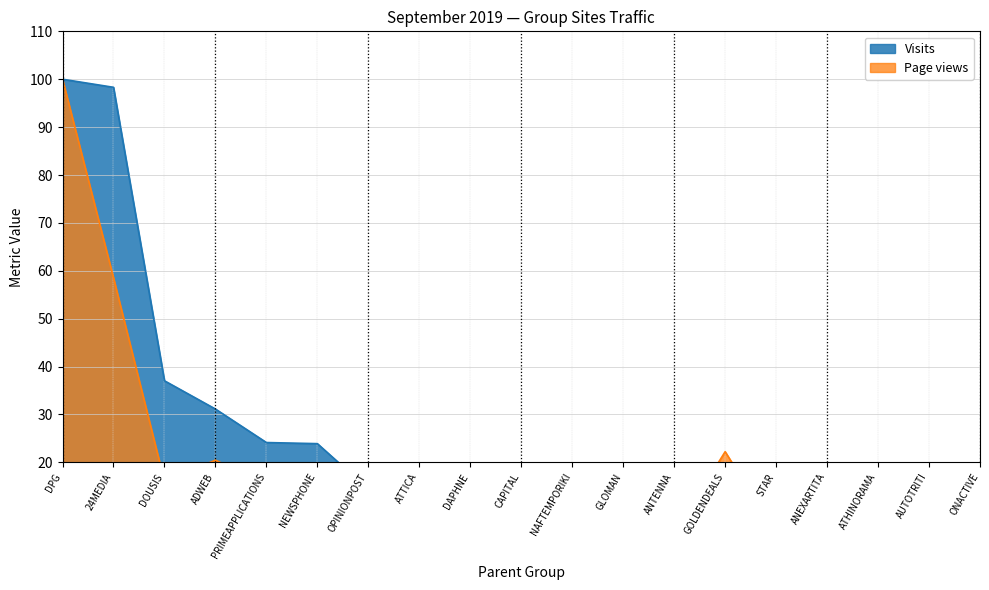

What is the label of the 5th point from the right?

STAR